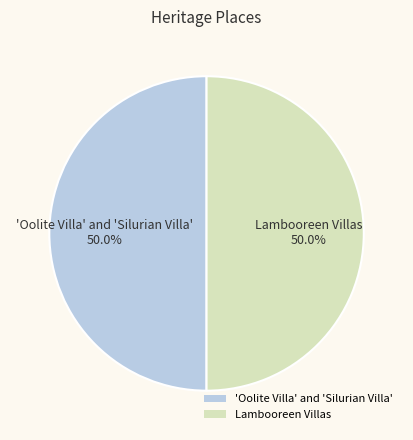

What is the ratio of the value at Lambooreen Villas to the value at 'Oolite Villa' and 'Silurian Villa'?

1.0